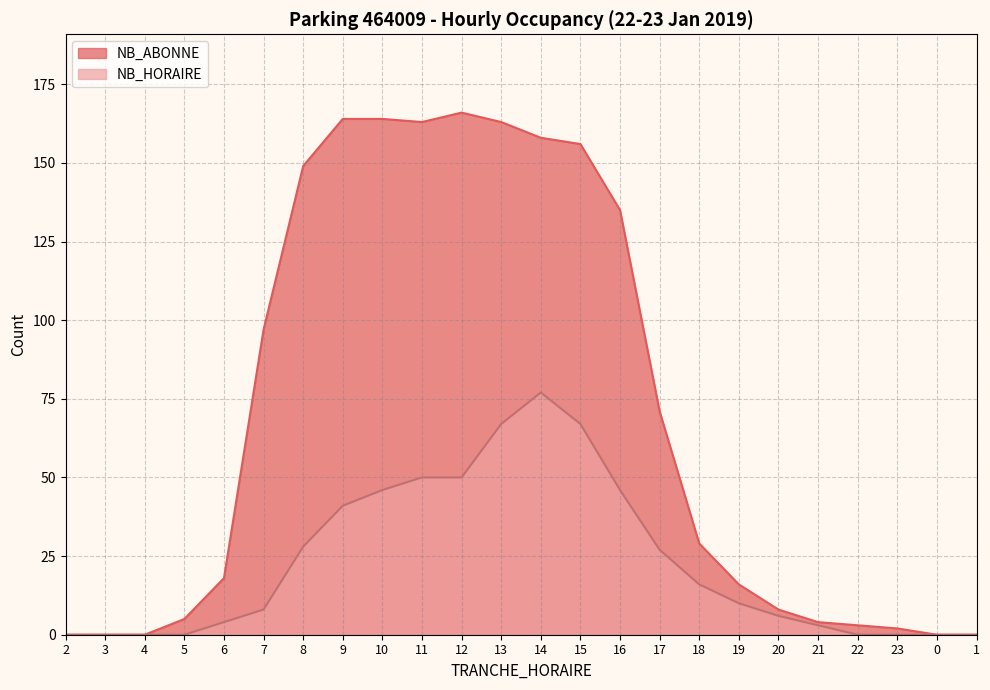

Where is the first local maximum for NB_HORAIRE?

14